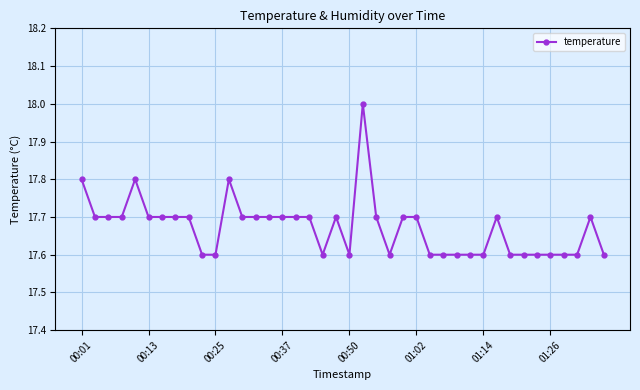

How many lines are shown in the chart?

1